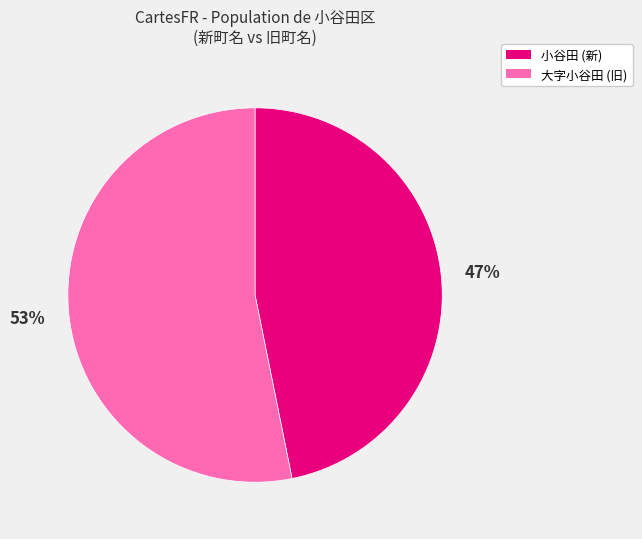

To the nearest percent, what percentage of the pie is 大字小谷田?

53%